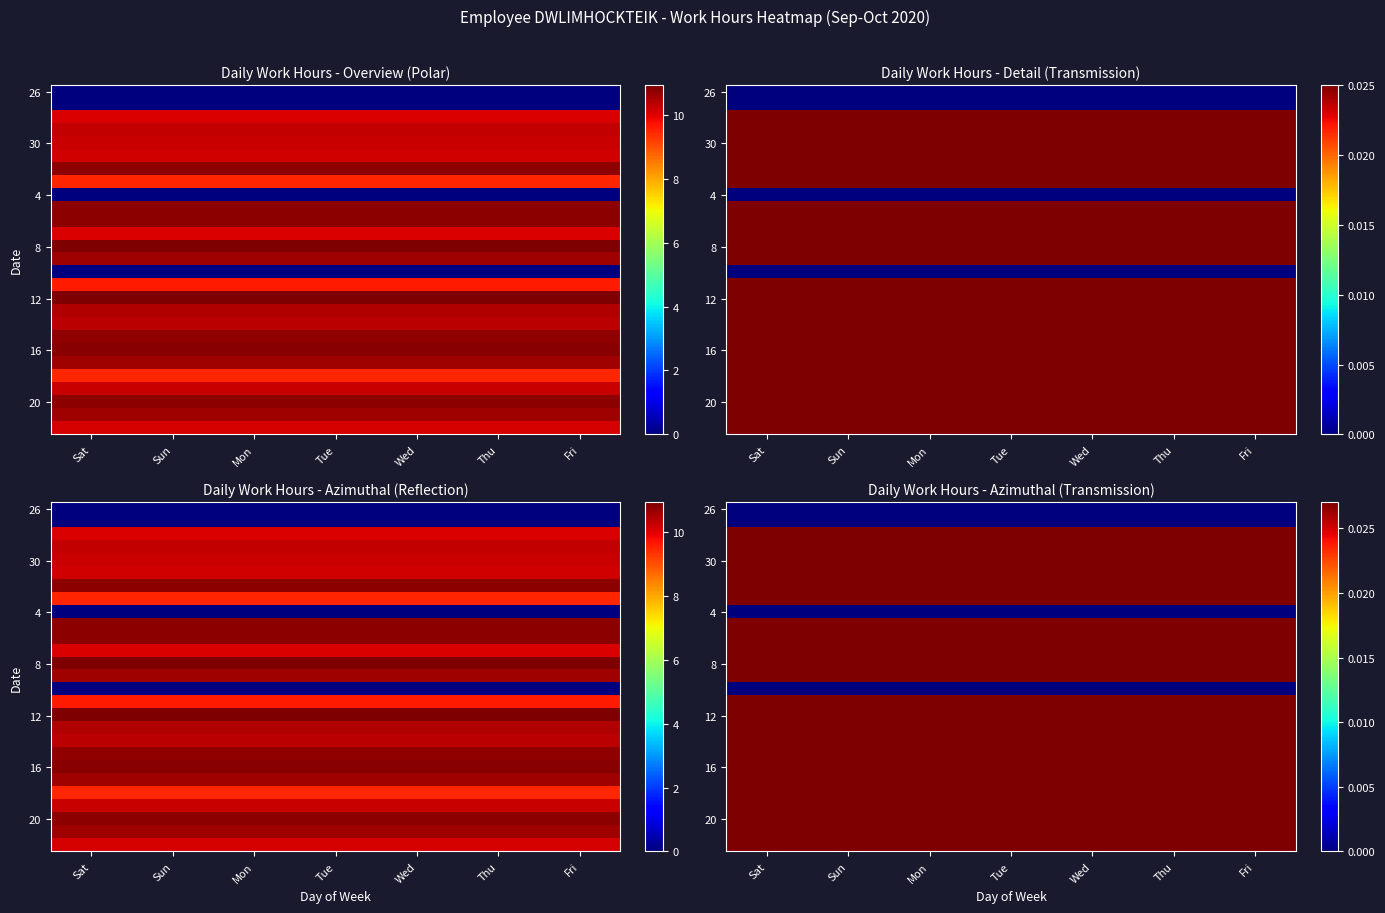

At which category is the sum across all series the highest?

Sat